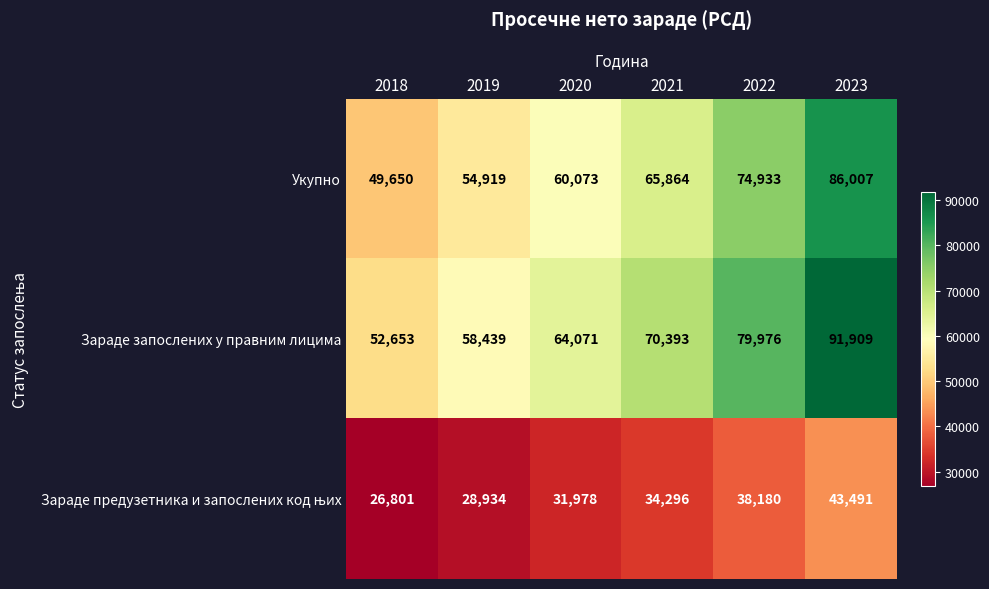

What is the smallest value displayed?

26801